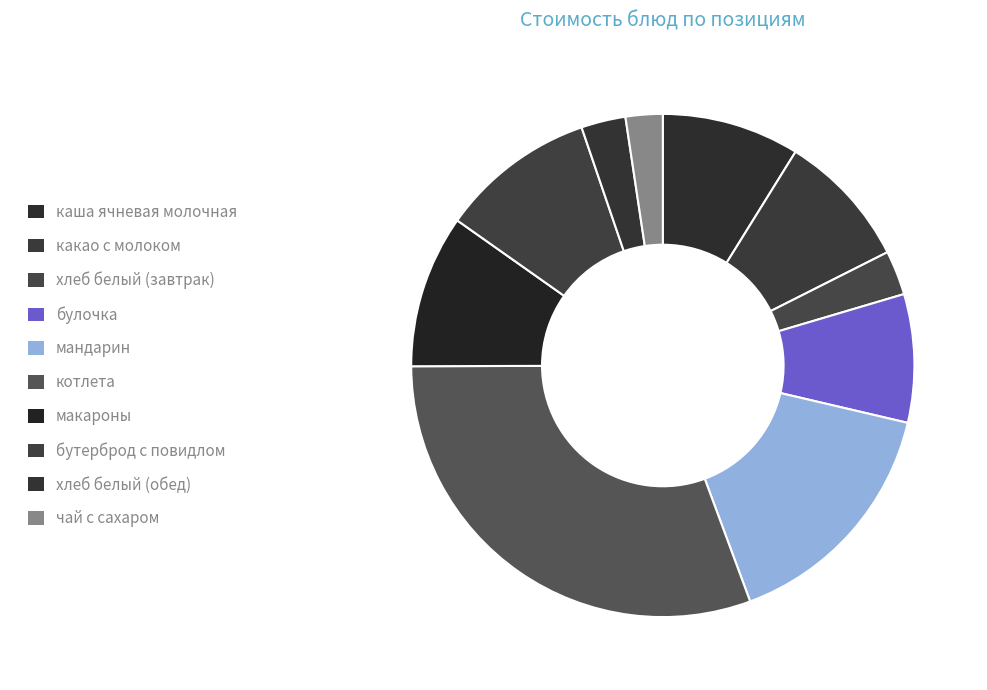

The чай с сахаром slice represents 2% of the pie. True or false?

True